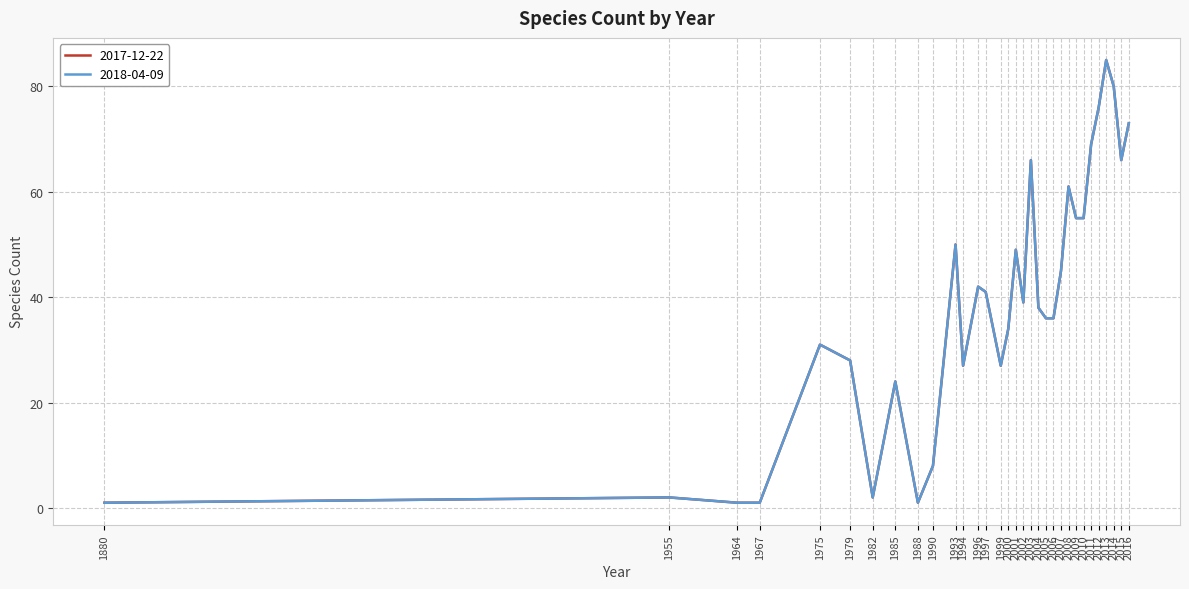

What is the average value of the 2018-04-09 series?

39